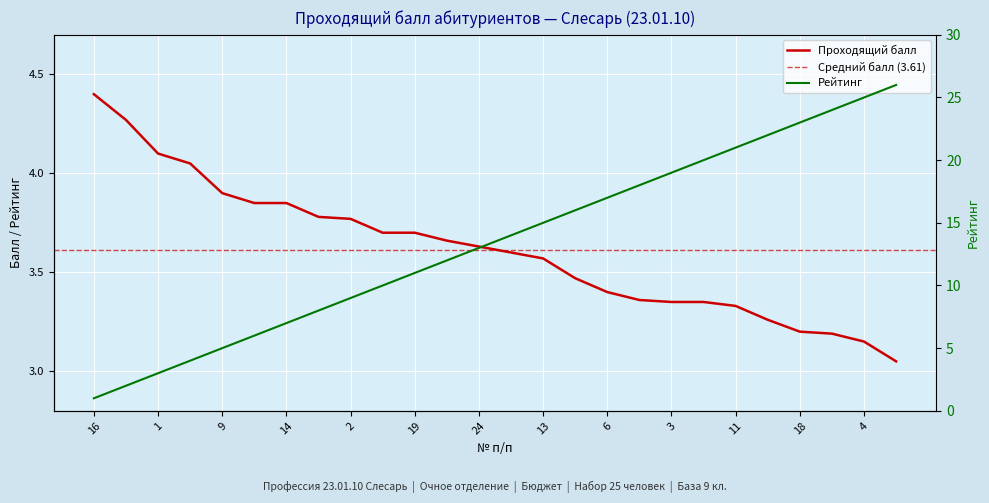

What is the difference between the second highest and minimum values in the Проходящий балл series?

1.2